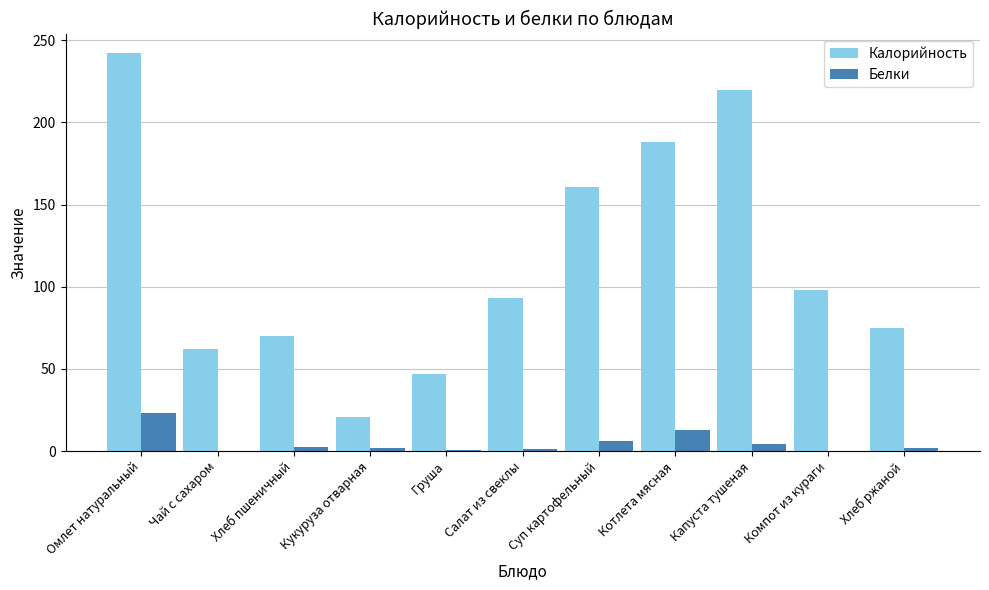

What is the approximate value of Калорийность at Котлета мясная?

188.0